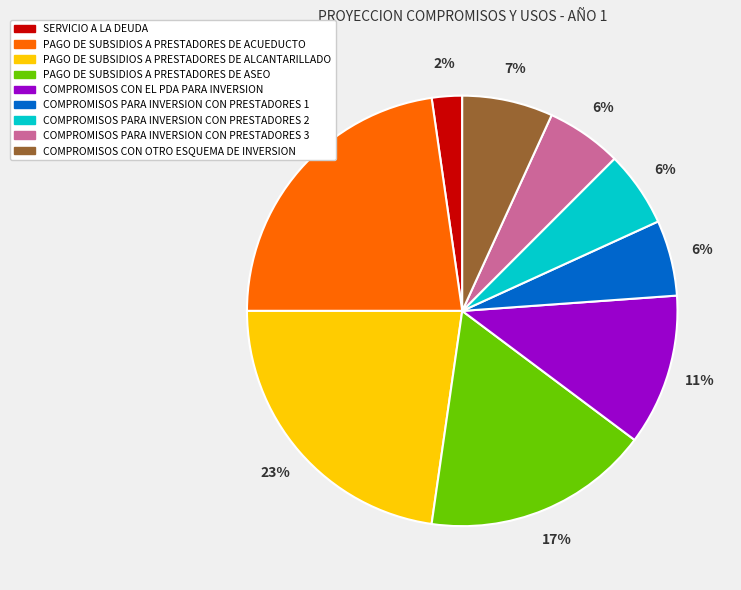

Does COMPROMISOS CON OTRO ESQUEMA DE INVERSION represent more than half of the total?

No